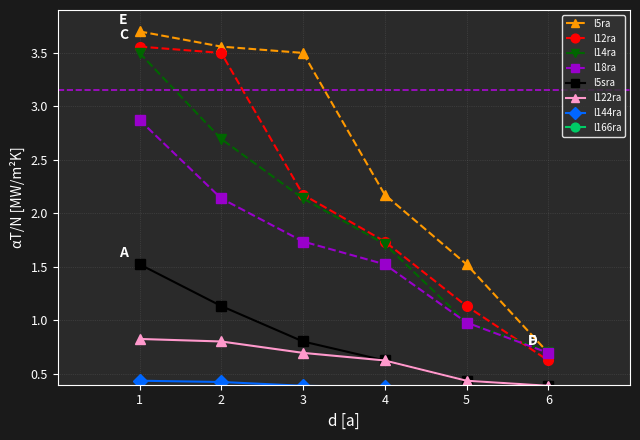

True or false: l5ra has a value of 0.7 at 6.

True